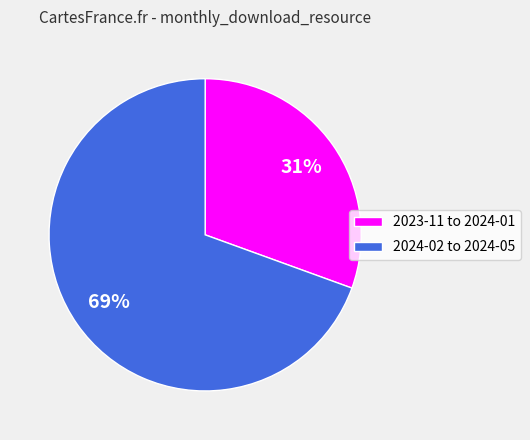

Is the sum of 2023-11 to 2024-01 and 2024-02 to 2024-05 greater than half?

Yes